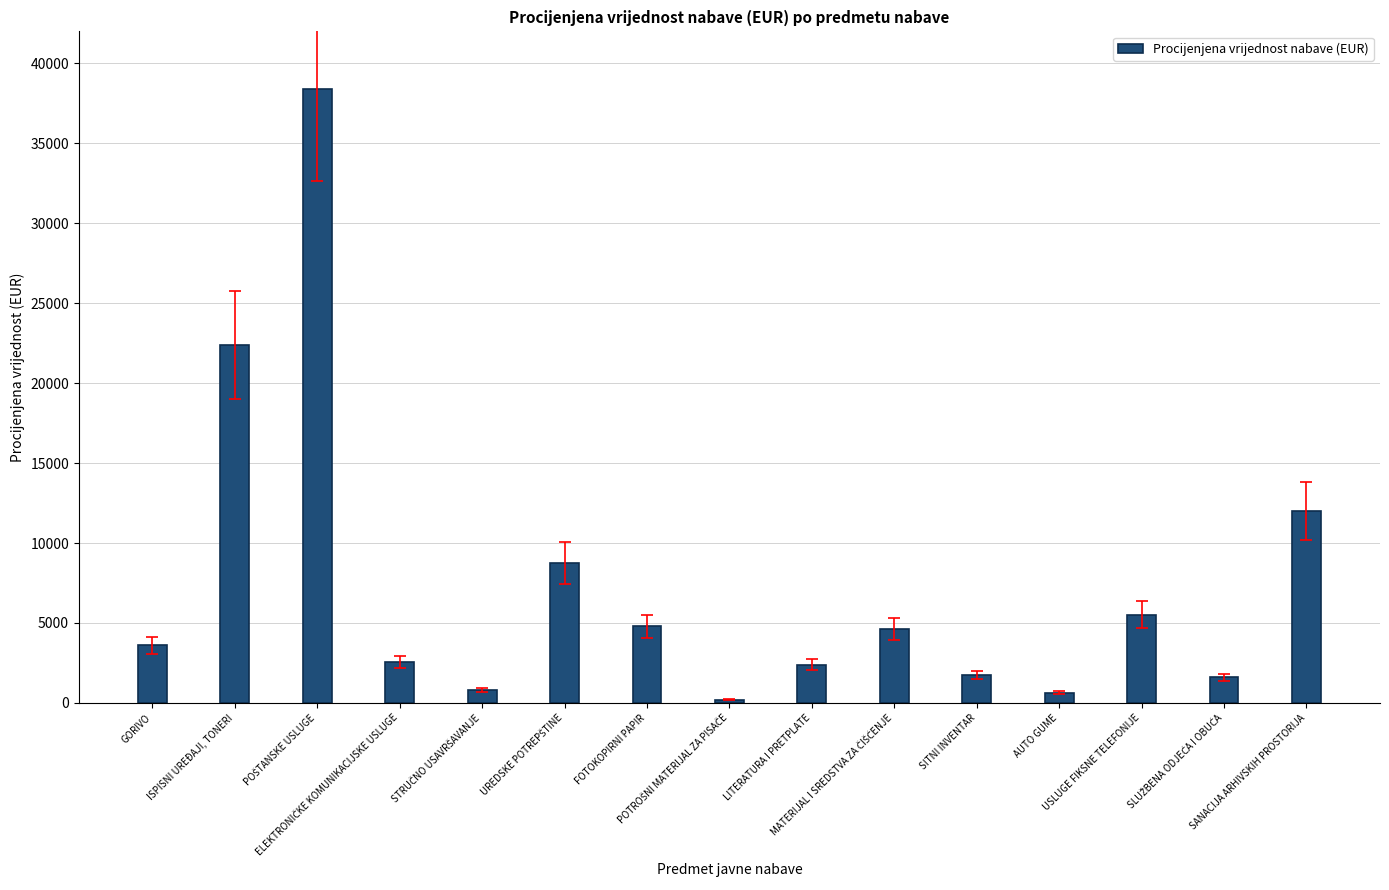

What is the maximum value shown in the chart?

38400